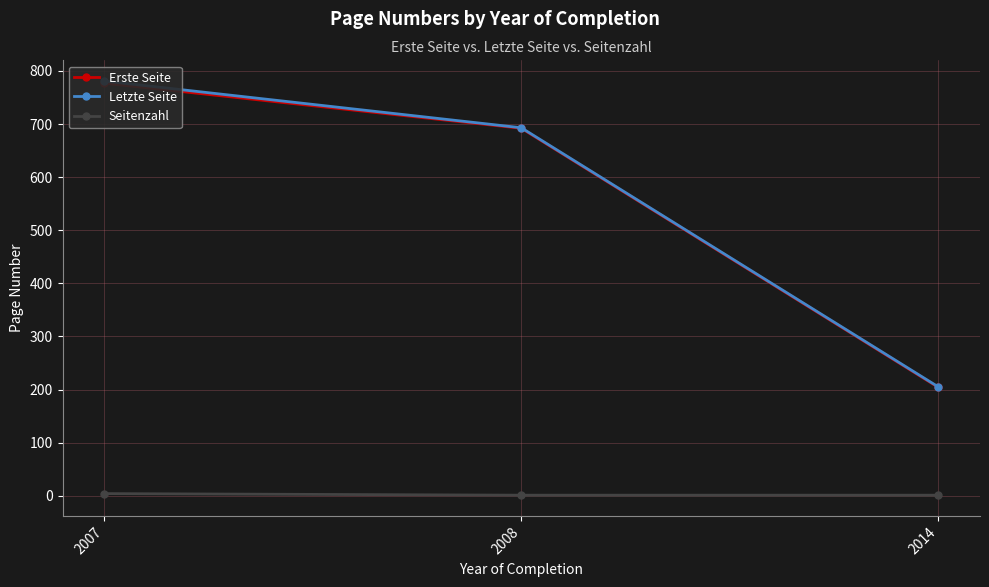

How many Letzte Seite values are between 205 and 781?

3